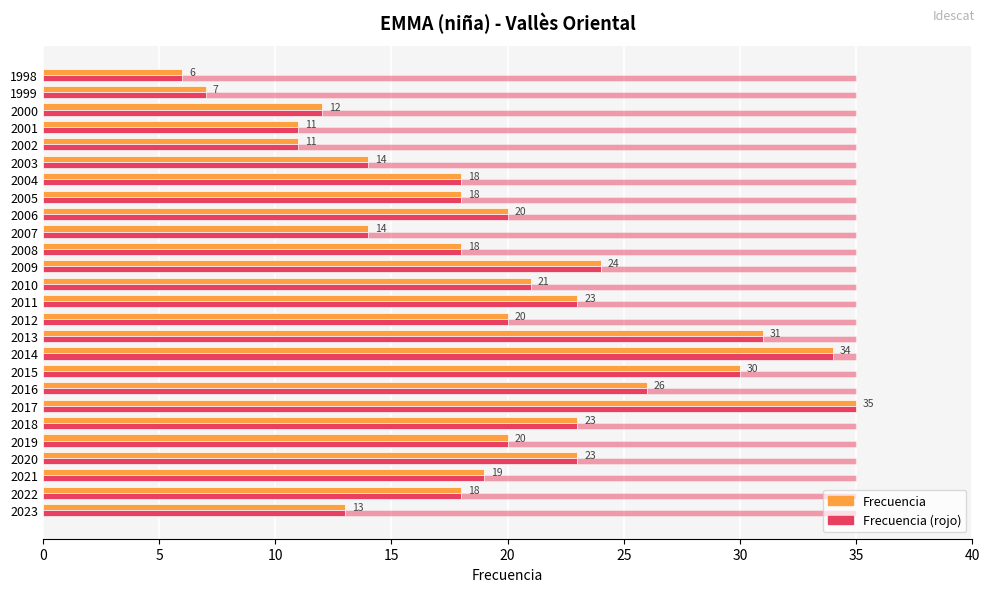

Reading left to right, transcribe all the data shown in this chart.

Frecuencia: 13.0	18.0	19.0	23.0	20.0	23.0	35.0	26.0	30.0	34.0	31.0	20.0	23.0	21.0	24.0	18.0	14.0	20.0	18.0	18.0	14.0	11.0	11.0	12.0	7.0	6.0
Max reference: 0.3	0.3	0.3	0.3	0.3	0.3	0.3	0.3	0.3	0.3	0.3	0.3	0.3	0.3	0.3	0.3	0.3	0.3	0.3	0.3	0.3	0.3	0.3	0.3	0.3	0.3
Frecuencia (max bar): 13.0	18.0	19.0	23.0	20.0	23.0	35.0	26.0	30.0	34.0	31.0	20.0	23.0	21.0	24.0	18.0	14.0	20.0	18.0	18.0	14.0	11.0	11.0	12.0	7.0	6.0